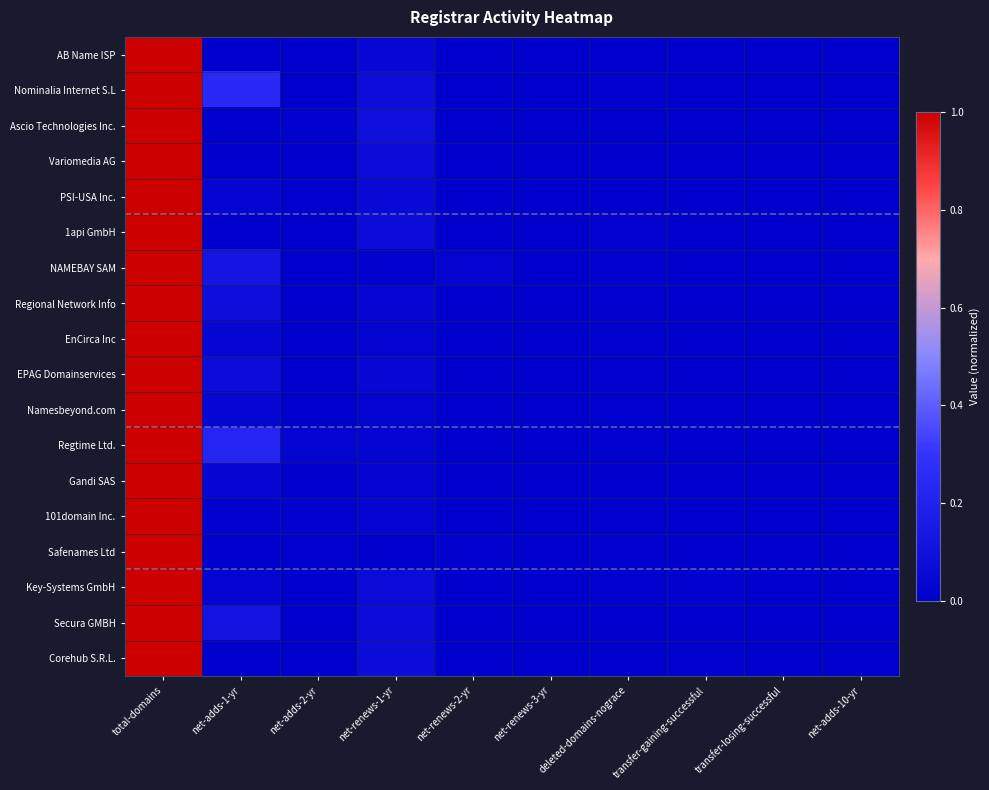

Rank the series at net-renews-1-yr from highest to lowest value.

Ascio Technologies Inc., Nominalia Internet S.L, Corehub S.R.L., 1api GmbH, Secura GMBH, Variomedia AG, Key-Systems GmbH, PSI-USA Inc., EPAG Domainservices, AB Name ISP, Regional Network Info, 101domain Inc., Regtime Ltd., EnCirca Inc, Gandi SAS, Namesbeyond.com, NAMEBAY SAM, Safenames Ltd